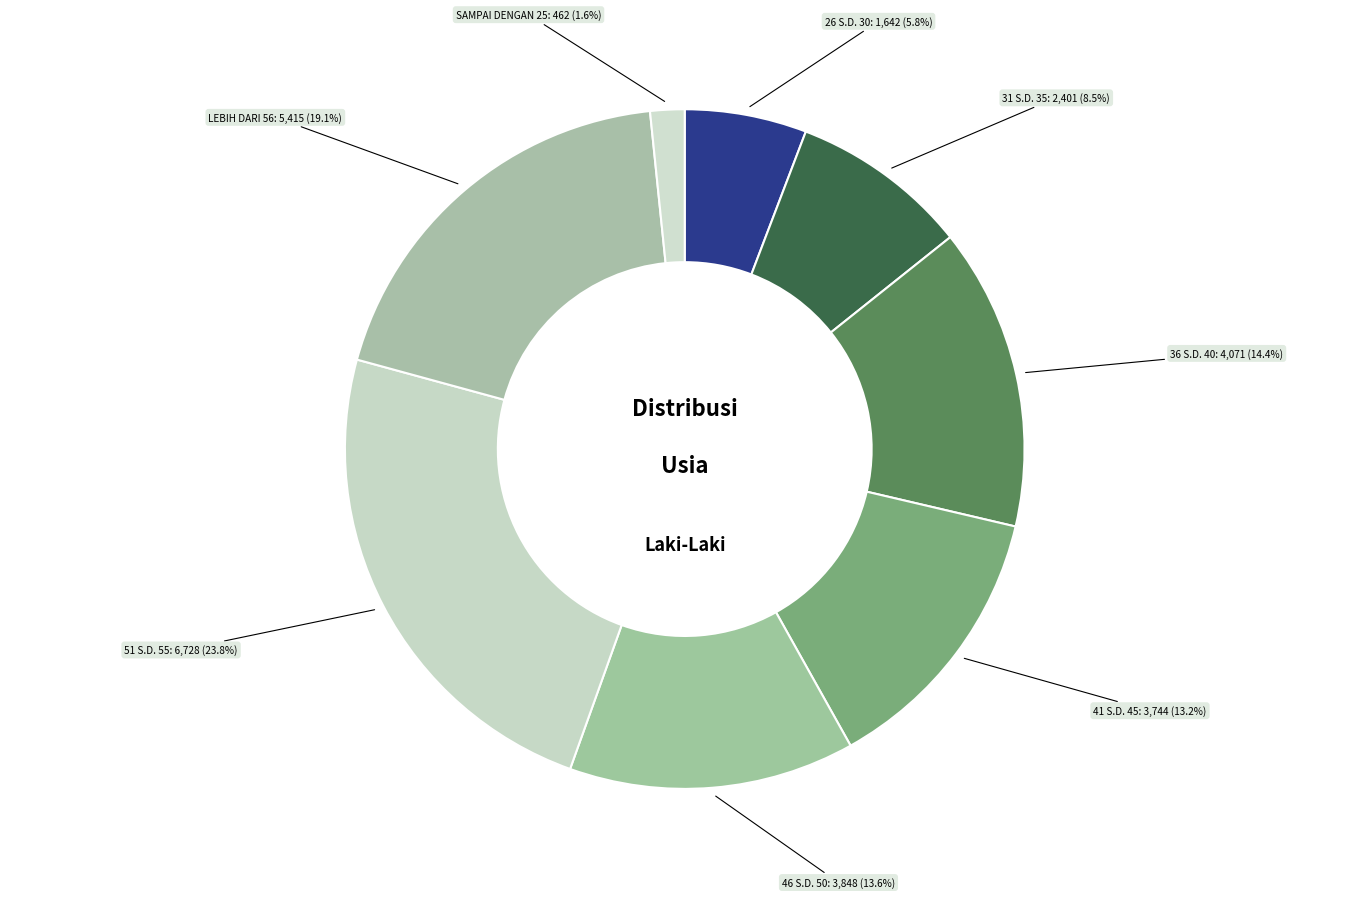

Does any single category account for the majority?

No